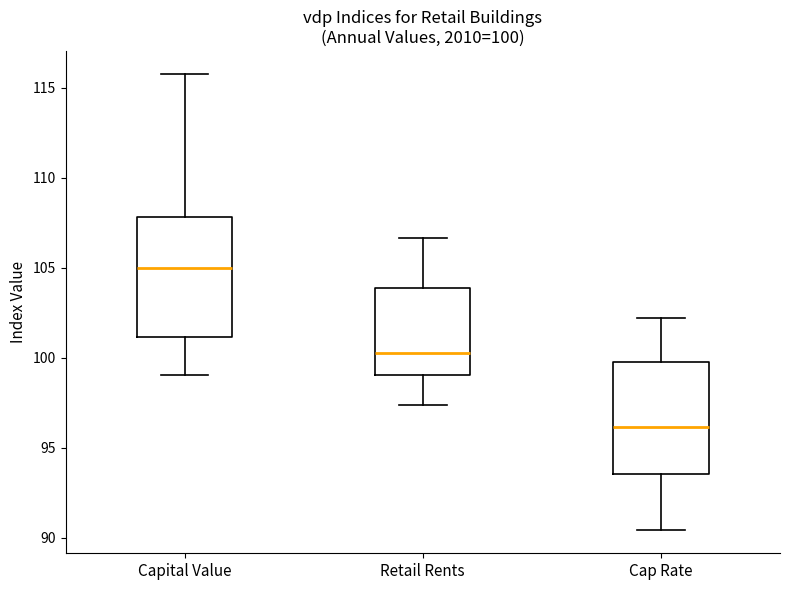

Which box has the highest median line?

Capital Value